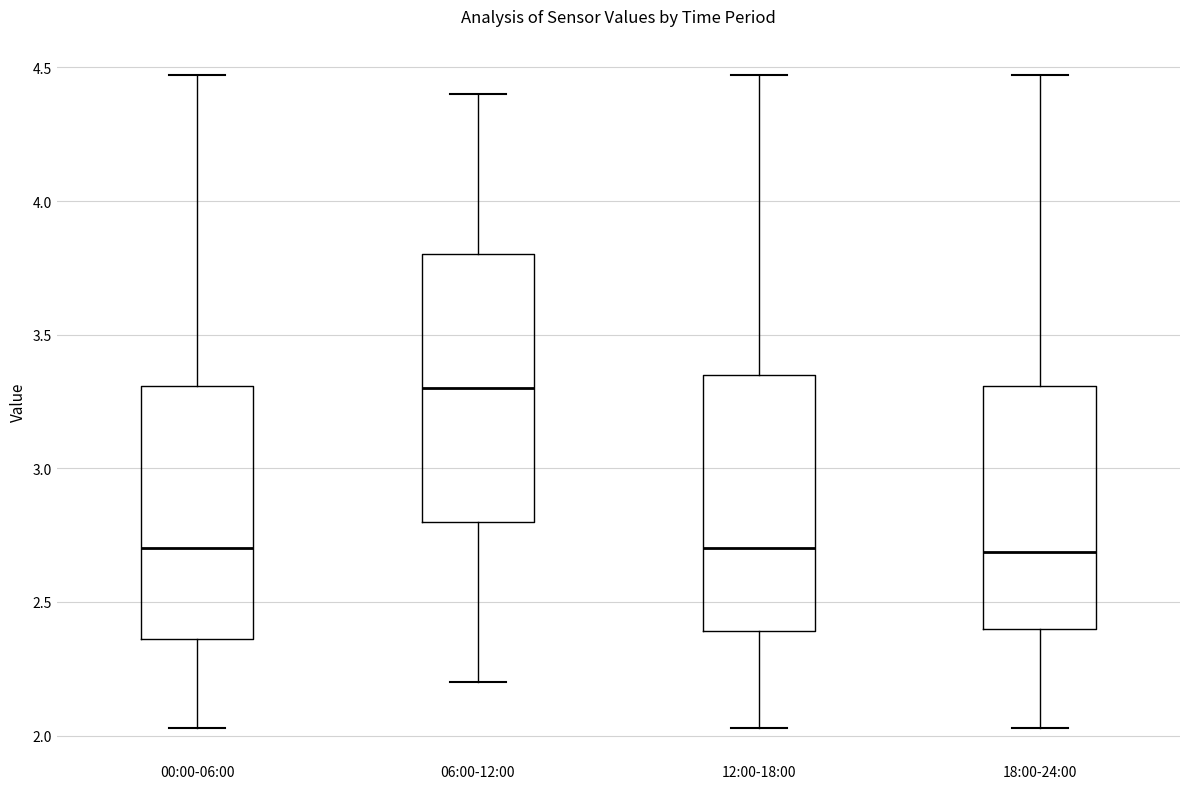

Which box has the highest median line?

06:00-12:00